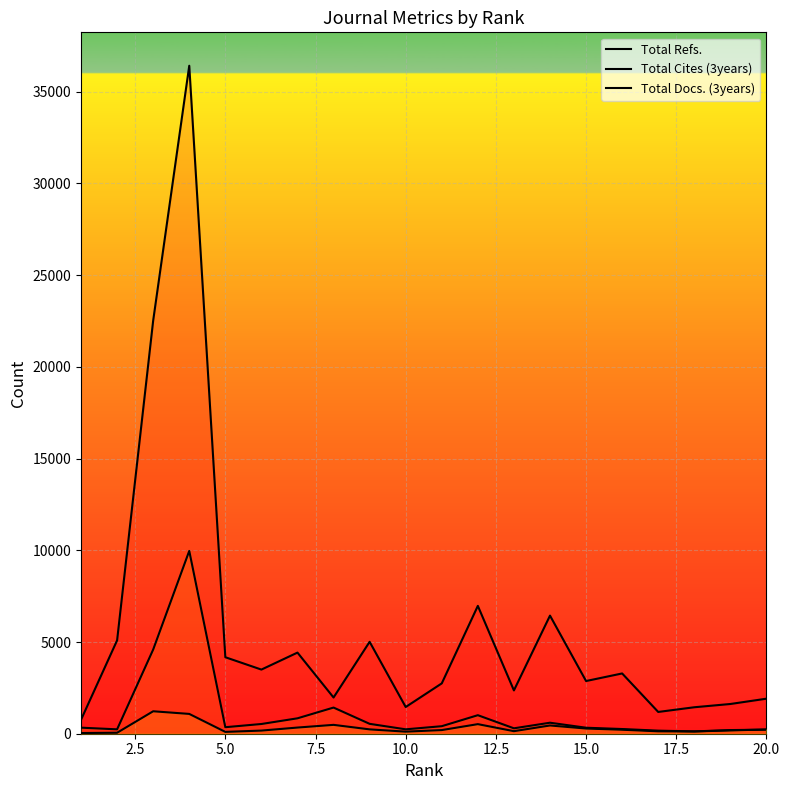

How many data points does each series have?

20